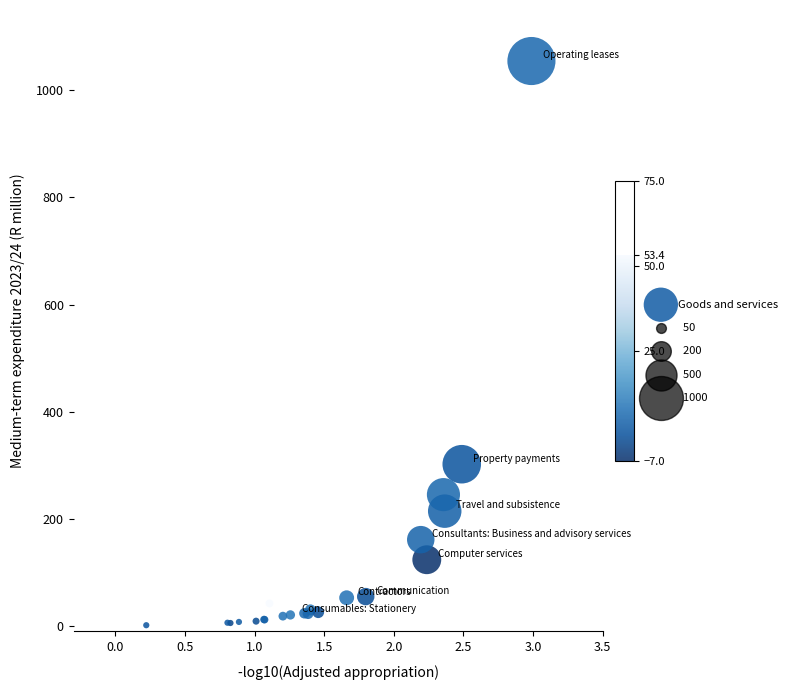

What Y value in the scatter plot is closest to 528?

302.1